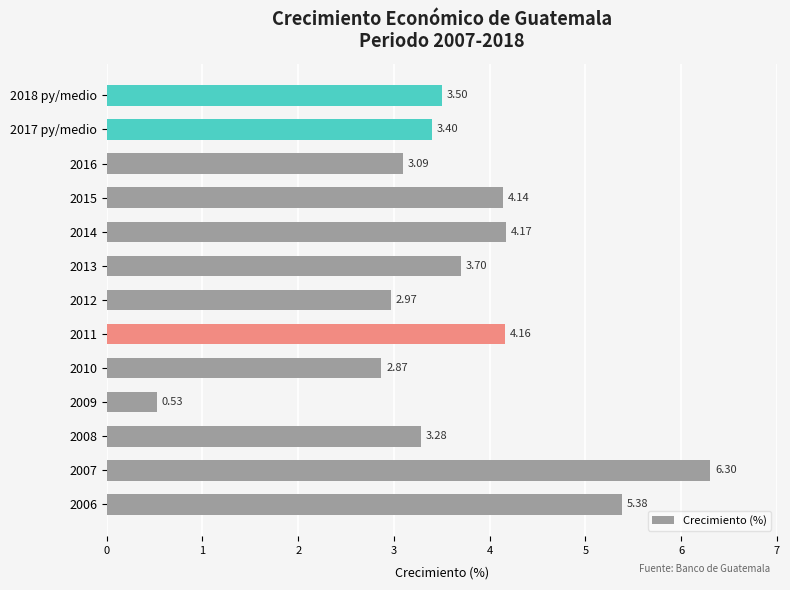

Are the bars grouped side by side (vs. stacked)?

No